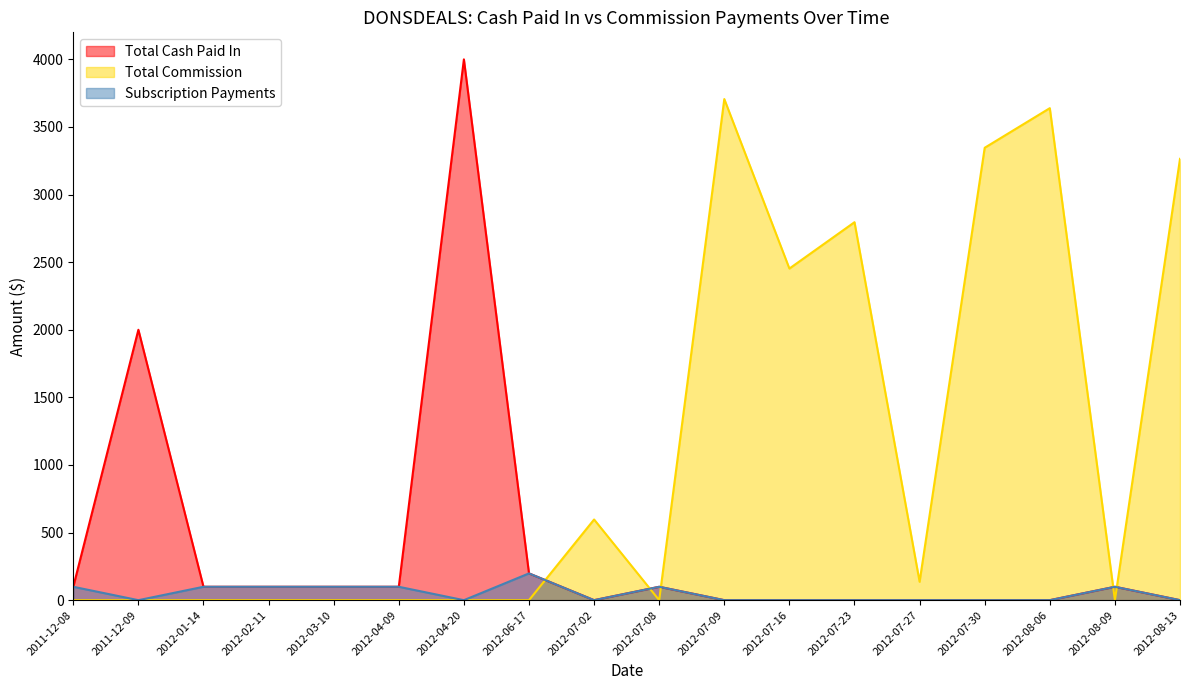

What are all the series names shown in the legend?

Total Cash Paid In, Total Commission, Subscription Payments